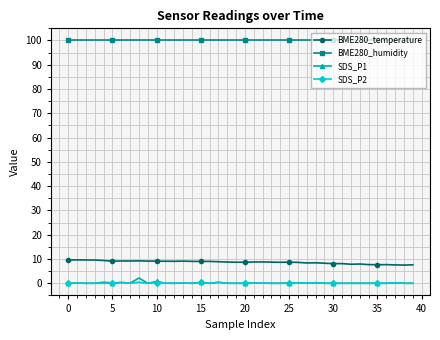

What is the value of the BME280_humidity point at the 39th from the left?

100.0